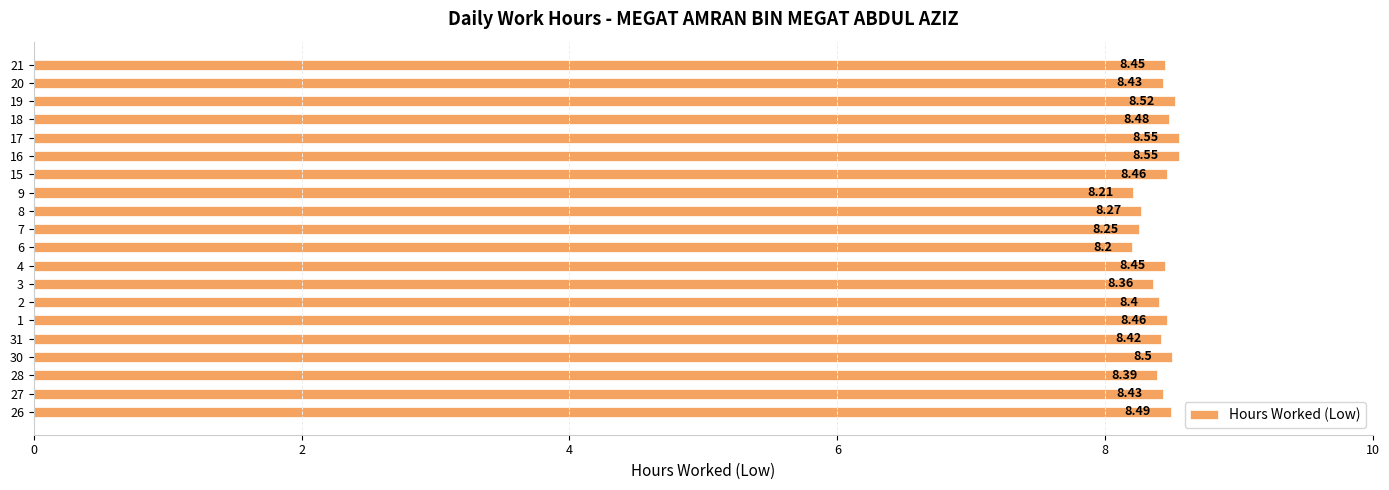

At which category does the chart reach its minimum across all series?

6